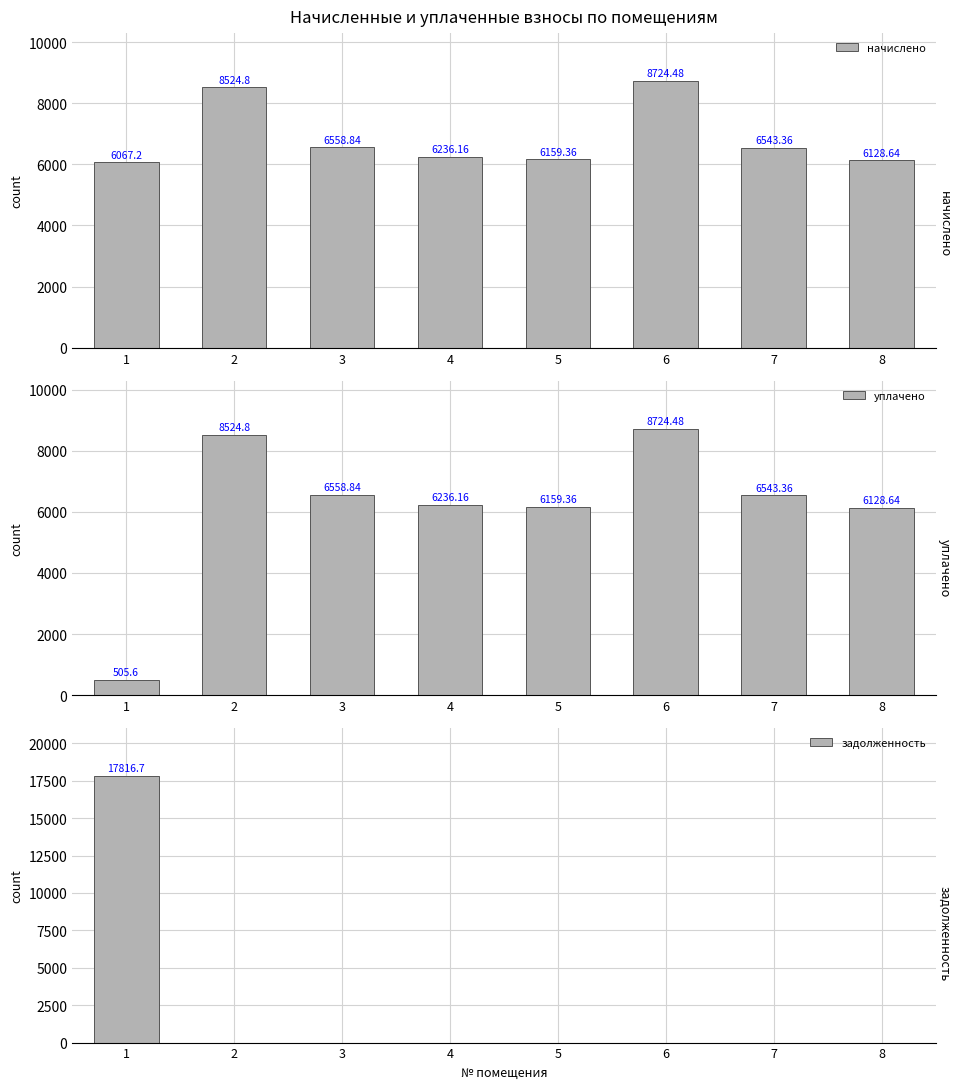

True or false: задолженность has a value of -12274.9 at 3.

False